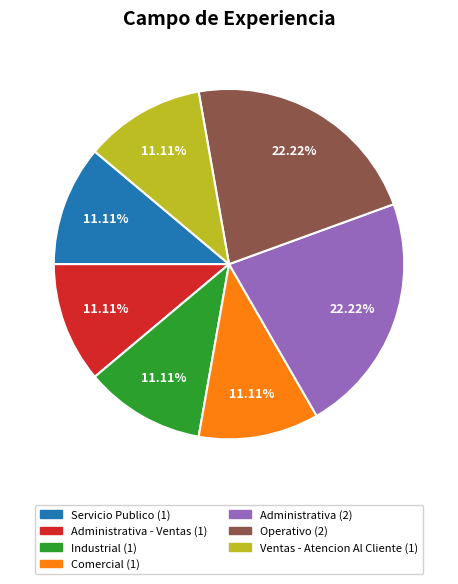

What percentage is NOT represented by Administrativa - Ventas?

88.9%